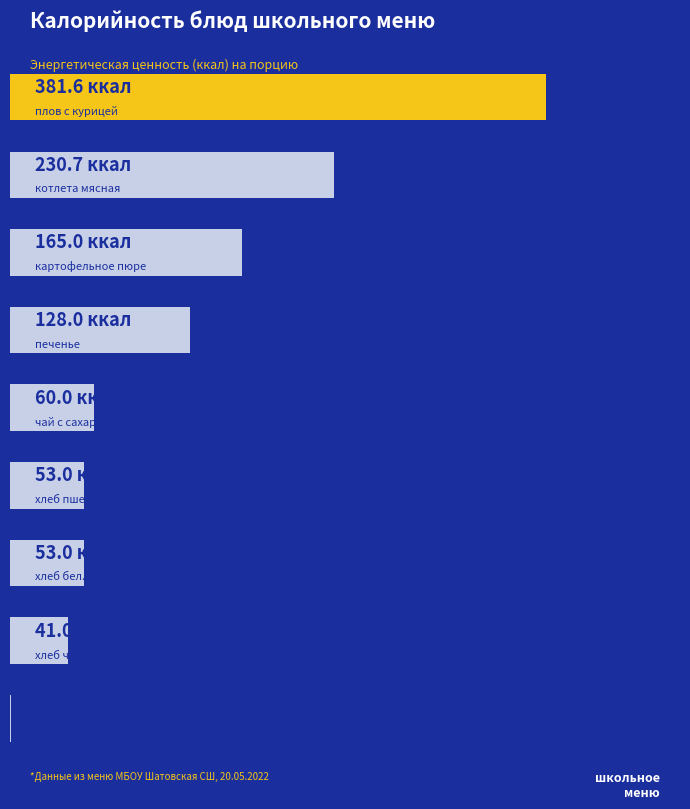

Are the bars horizontal?

Yes